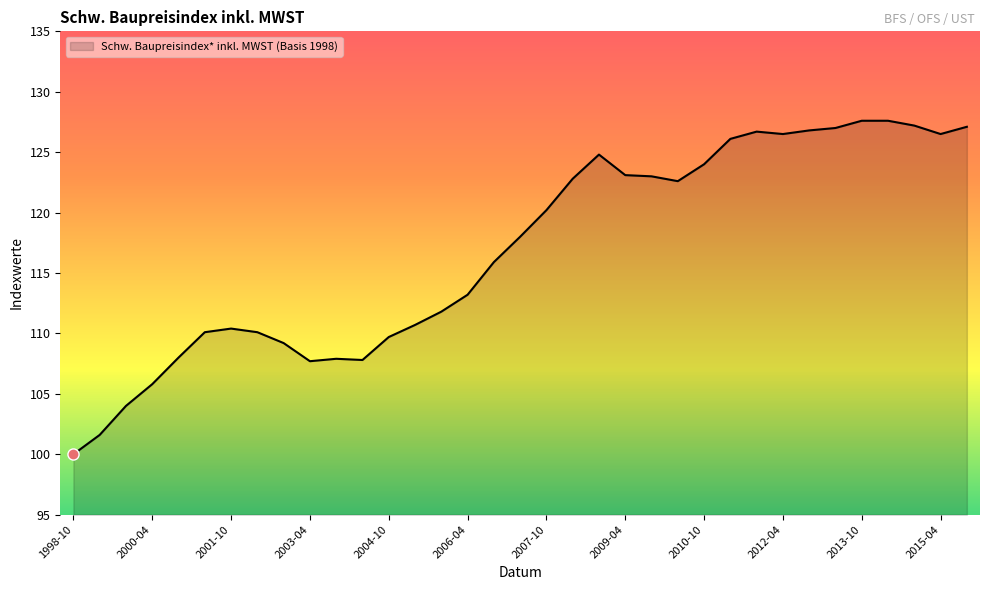

What is the maximum value shown in the chart?

127.6